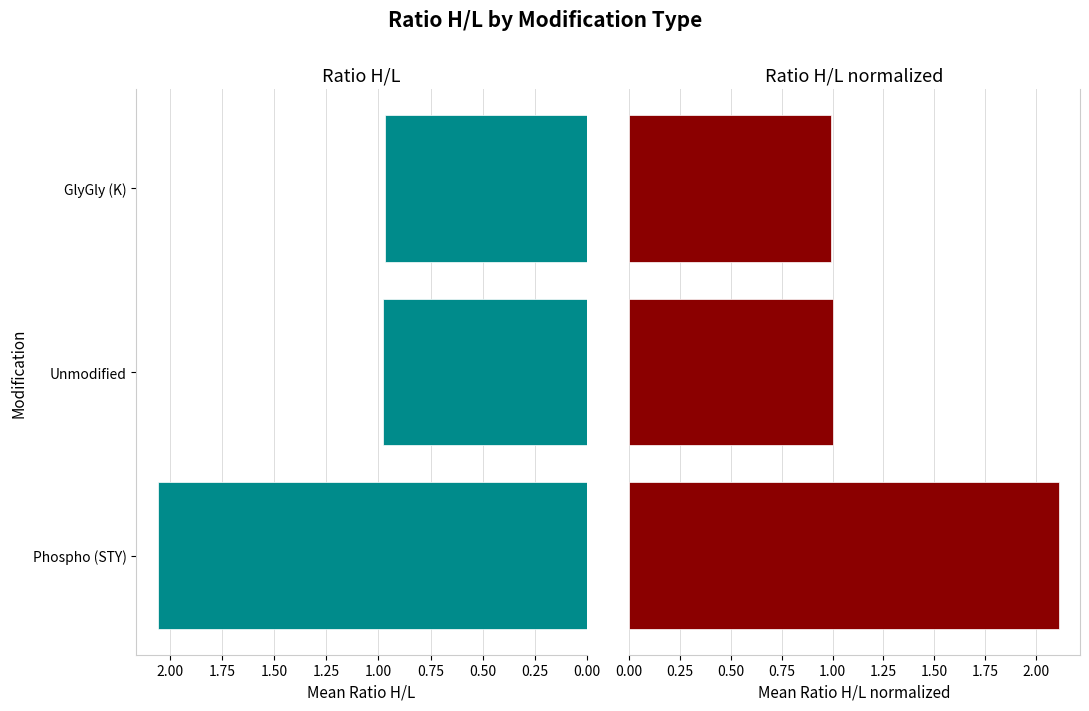

Reading right to left, extract all data points from this chart.

Ratio H/L: 1.0	1.0	2.1
Ratio H/L normalized: 1.0	1.0	2.1